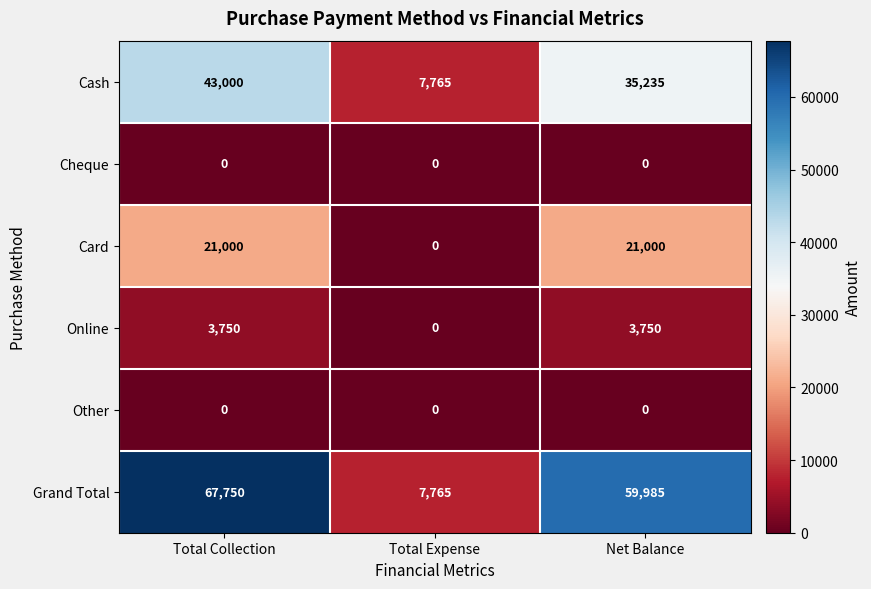

Reading right to left, list all the values displayed in this chart.

Cash: Net Balance=35235	Total Expense=7765	Total Collection=43000
Cheque: Net Balance=0	Total Expense=0	Total Collection=0
Card: Net Balance=21000	Total Expense=0	Total Collection=21000
Online: Net Balance=3750	Total Expense=0	Total Collection=3750
Other: Net Balance=0	Total Expense=0	Total Collection=0
Grand Total: Net Balance=59985	Total Expense=7765	Total Collection=67750